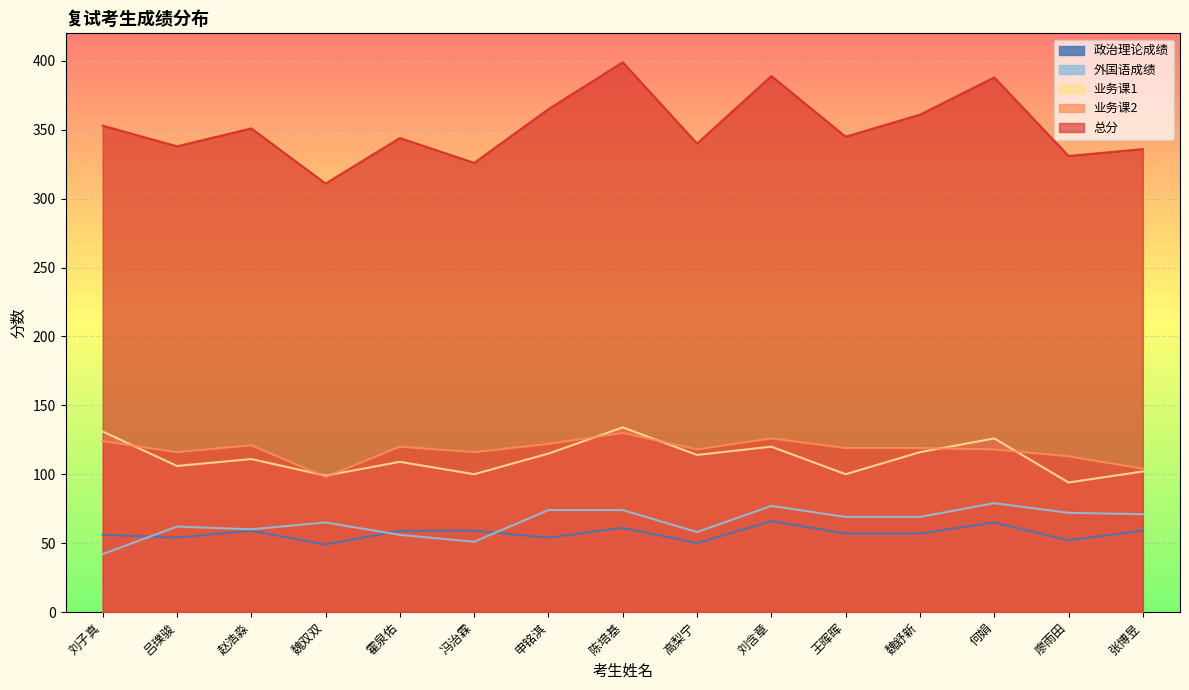

What is the difference between the second highest and second lowest values in the 业务课1 series?

32